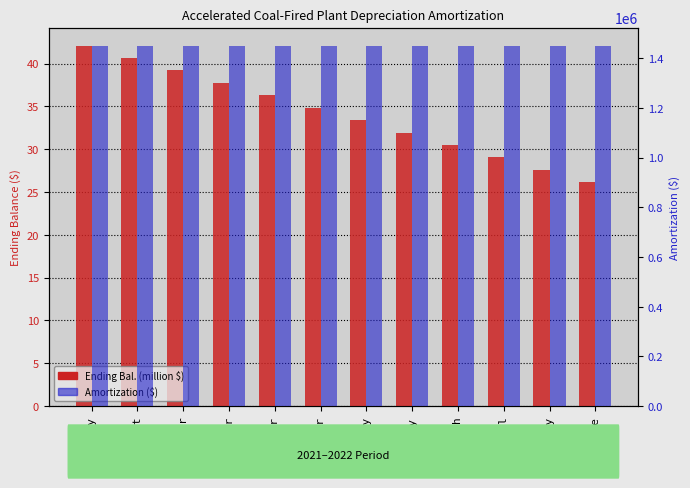

What is the value of the Ending Bal. bar at the 2nd from the left?

40.6